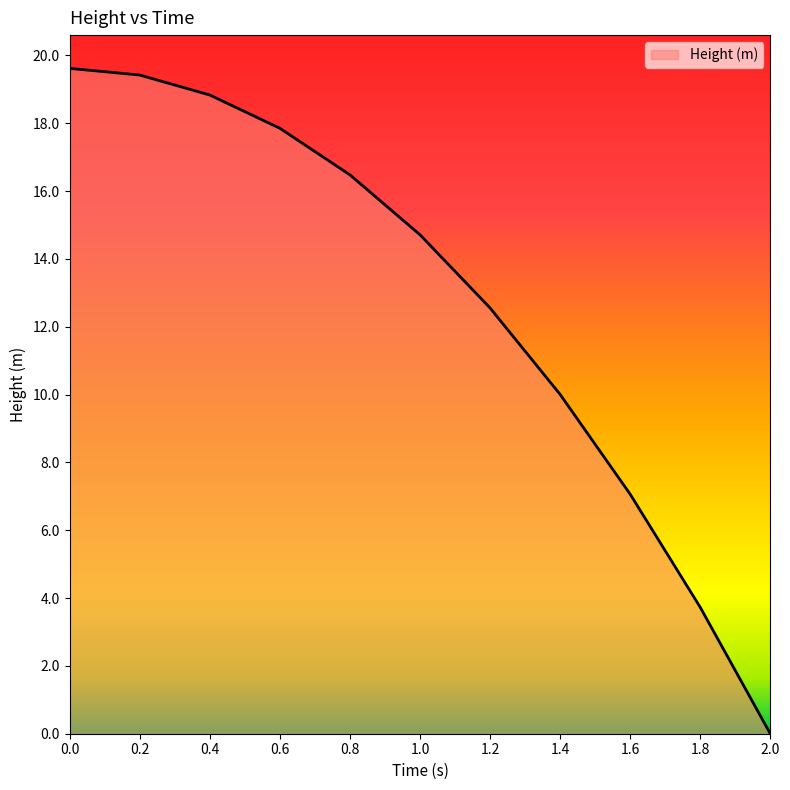

Which has a higher value, 1.2 or 0.4?

0.4